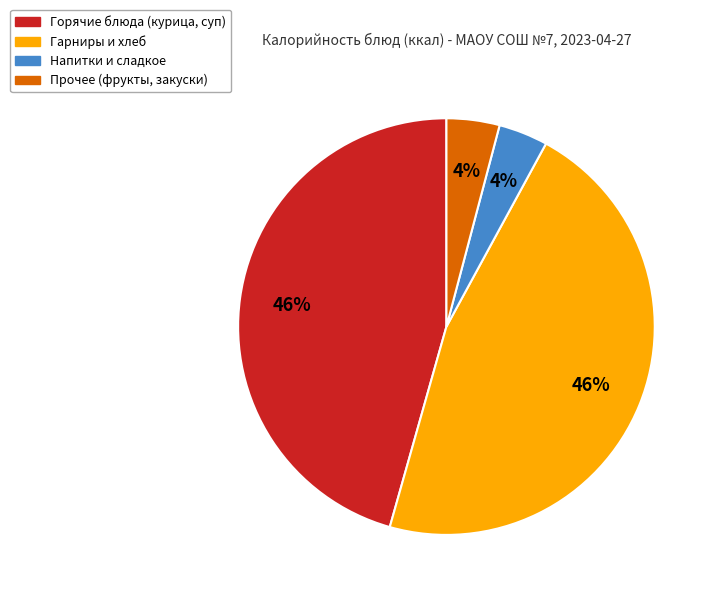

To the nearest percent, what is the average slice percentage?

25%